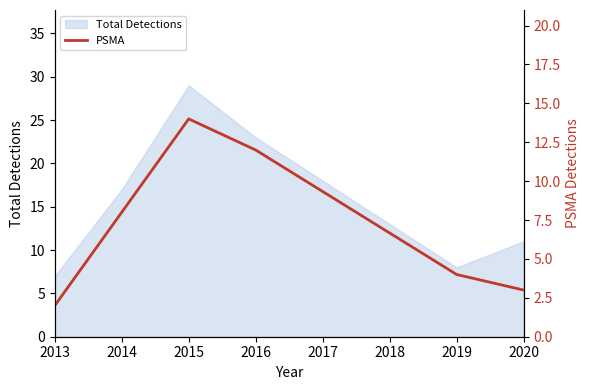

The value of Total Detections at 2015 is 6. True or false?

False